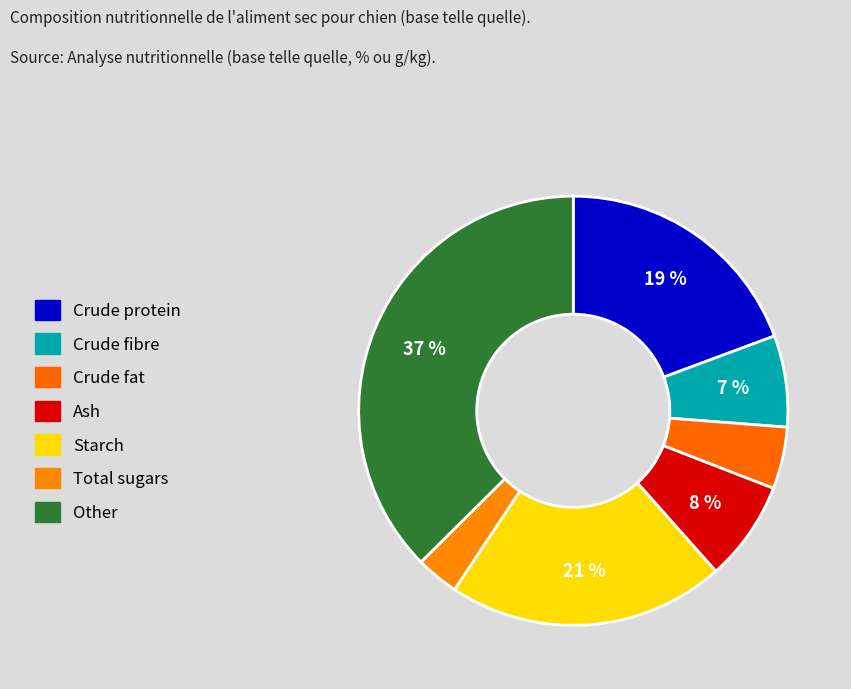

How many slices are in this pie chart?

7